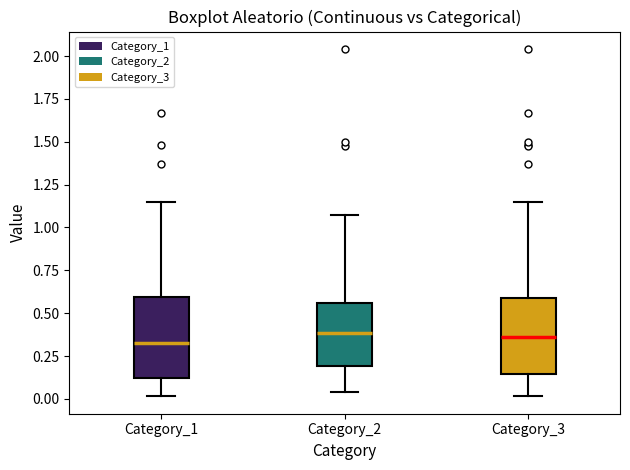

Reading left to right, transcribe this box plot: for each box, give where its median line is, the range the box spans, and where its two whiskers end, as read against the y-axis. The values are not printed on the chart, so give them approximately, as read against the axis.

Category_1: median 0.35, box 0.10 to 0.60, whiskers 0.00 to 1.15
Category_2: median 0.40, box 0.20 to 0.55, whiskers 0.05 to 1.05
Category_3: median 0.35, box 0.15 to 0.60, whiskers 0.00 to 1.15